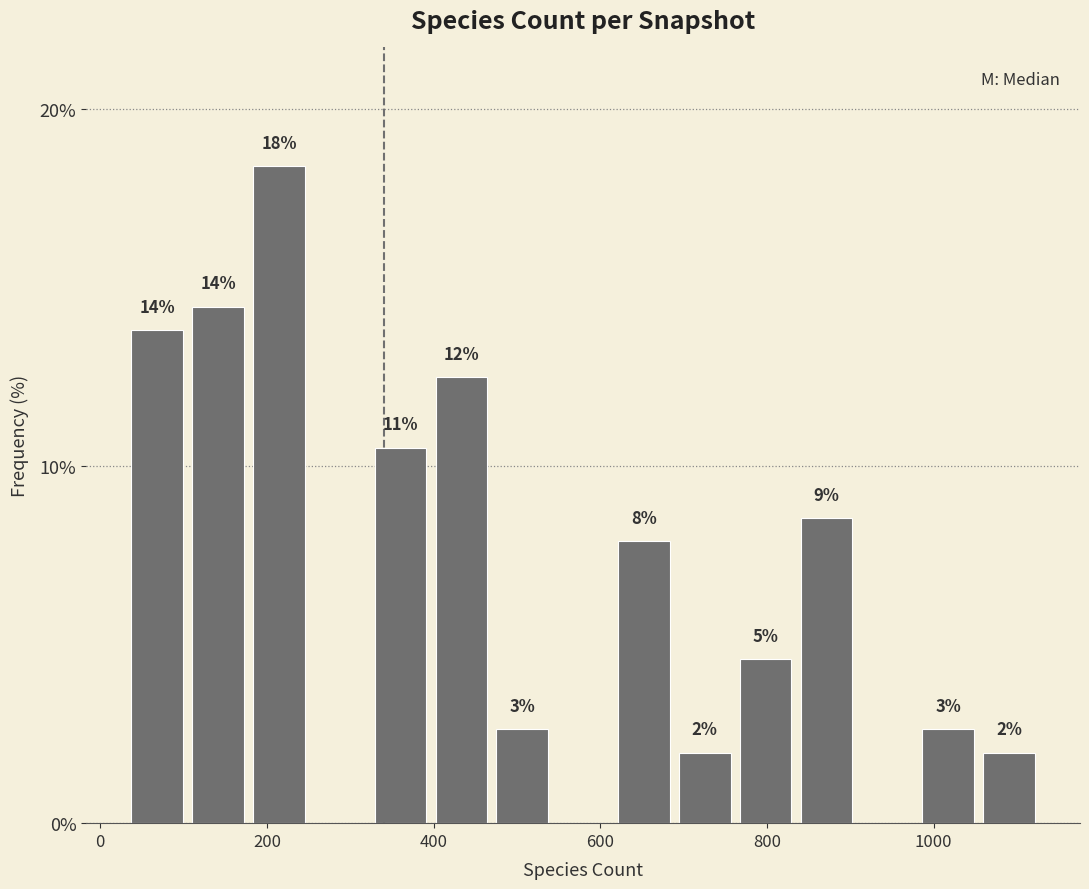

Read against the x-axis, roughly where is the centre of the tallest bar?

220